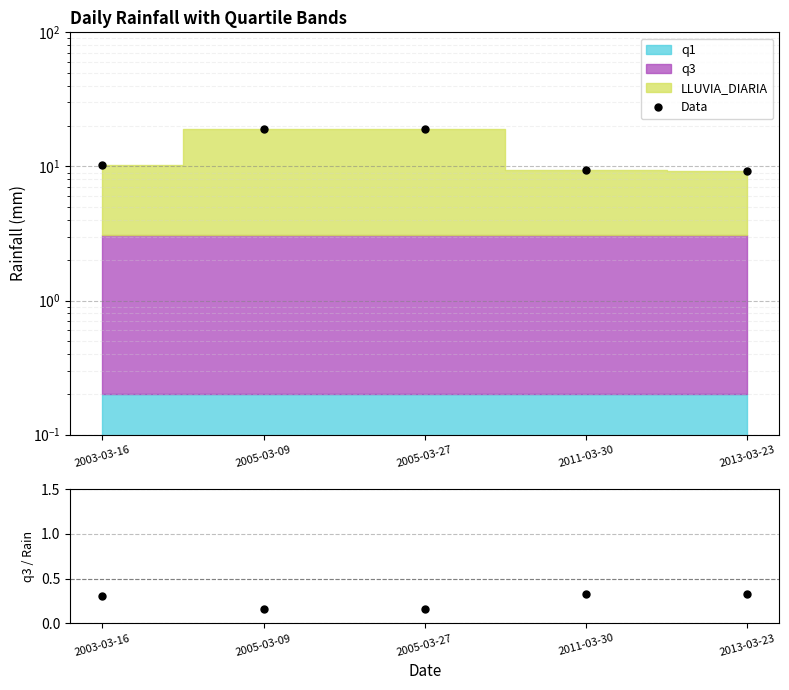

What is the maximum value shown in the chart?

19.1